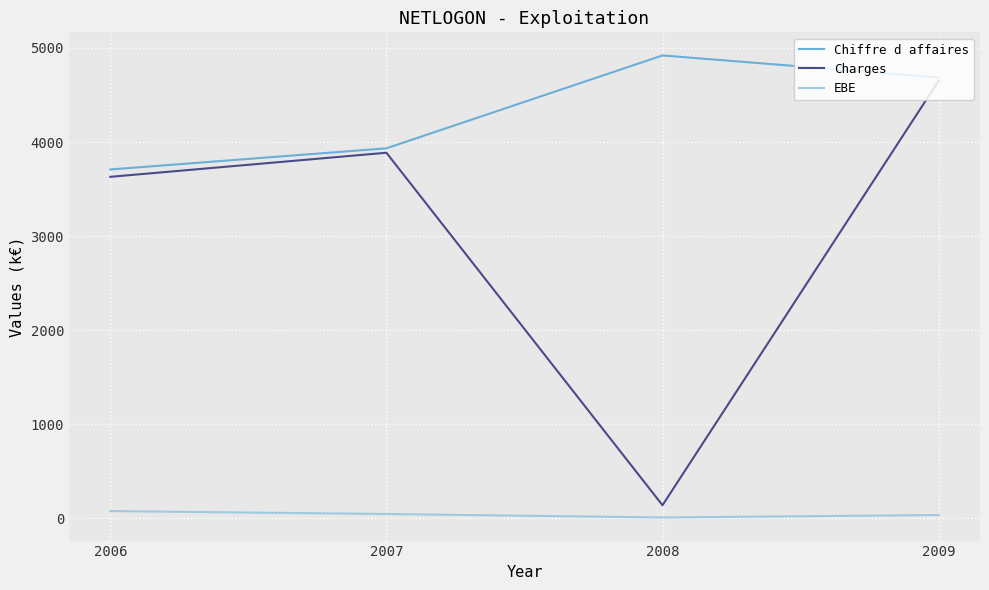

How many interior local valleys does the EBE series have?

1